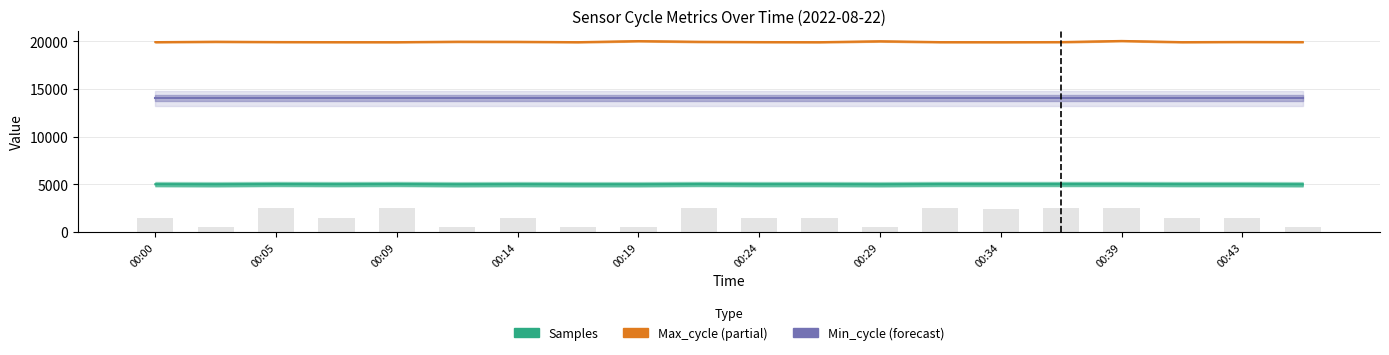

Is the value of Samples (line) at 00:14 greater than the value of Samples (bar) at 00:09?

Yes